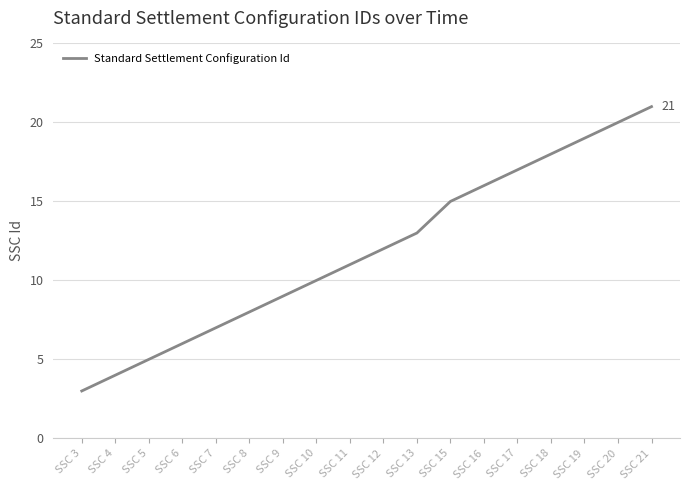

What is the average value?

12